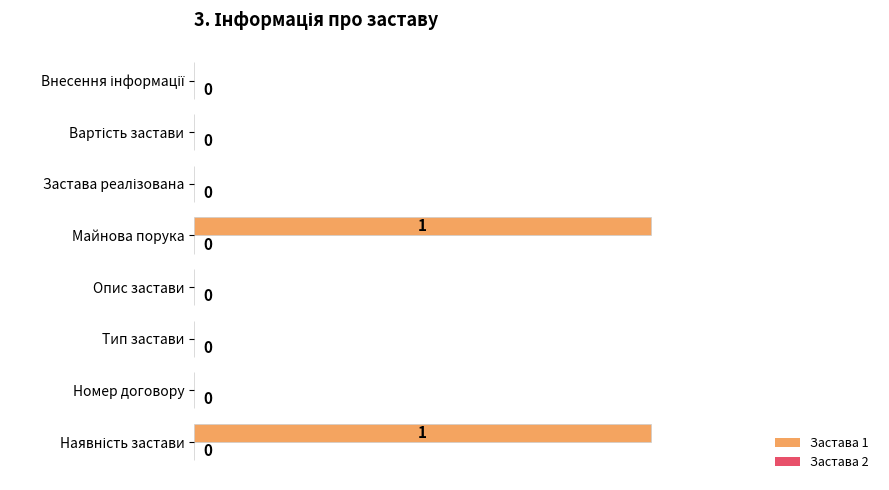

True or false: the data shows 0 at Тип застави.

True